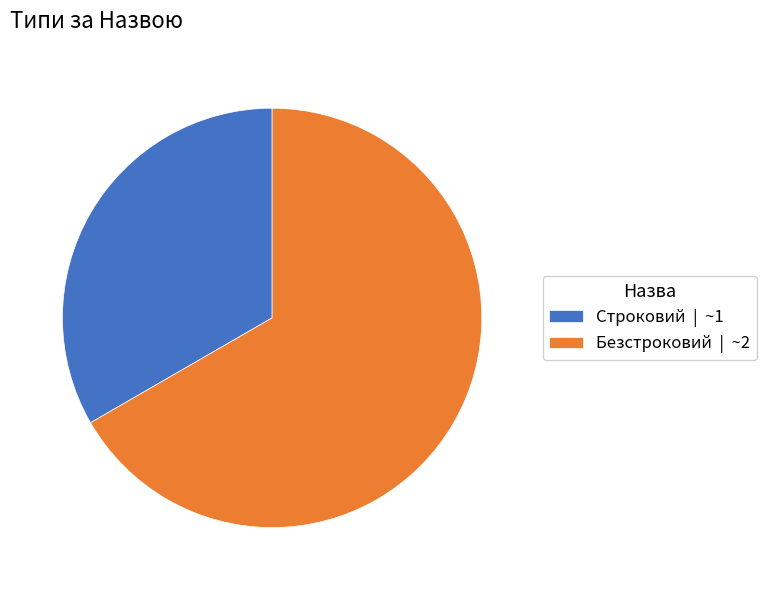

How many segments does this pie chart have?

2